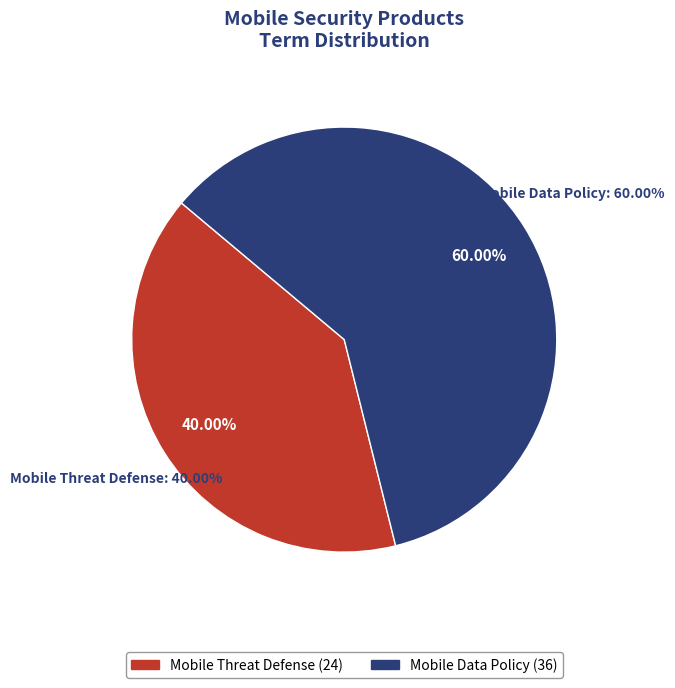

Combined, do Mobile Data Policy and Mobile Threat Defense account for over 50%?

Yes